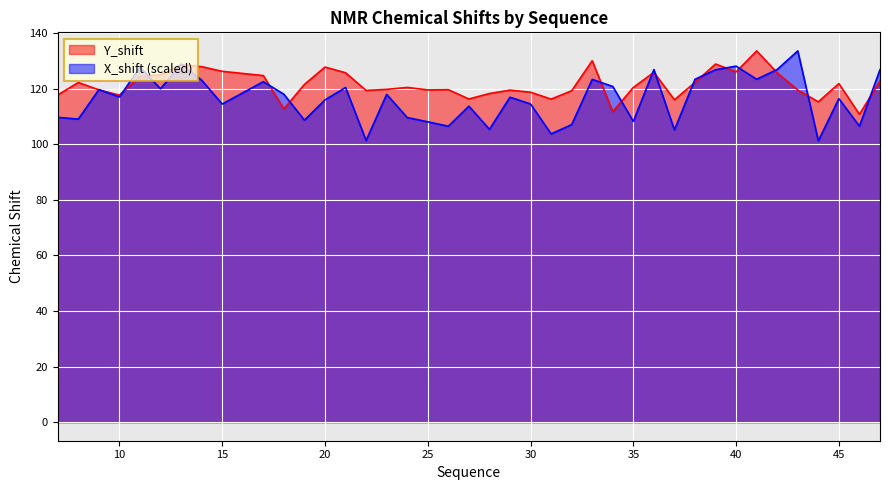

What is the smallest value displayed?

101.2